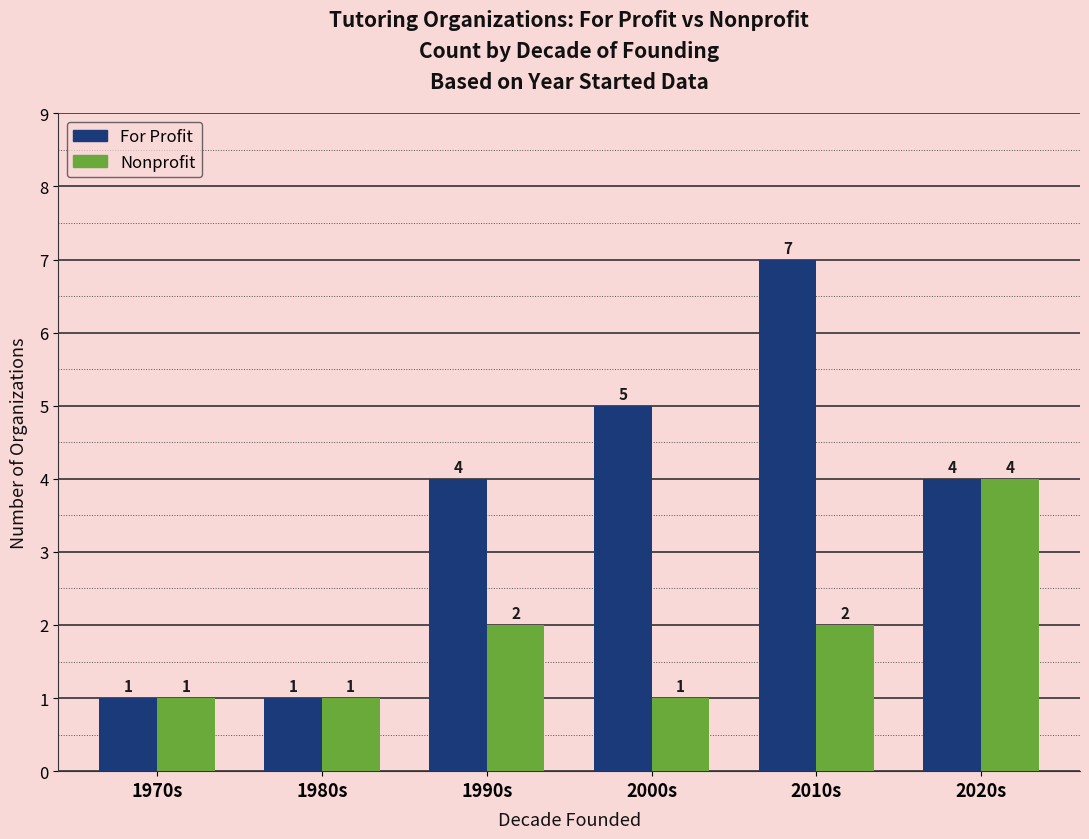

What is the minimum value for For Profit?

1